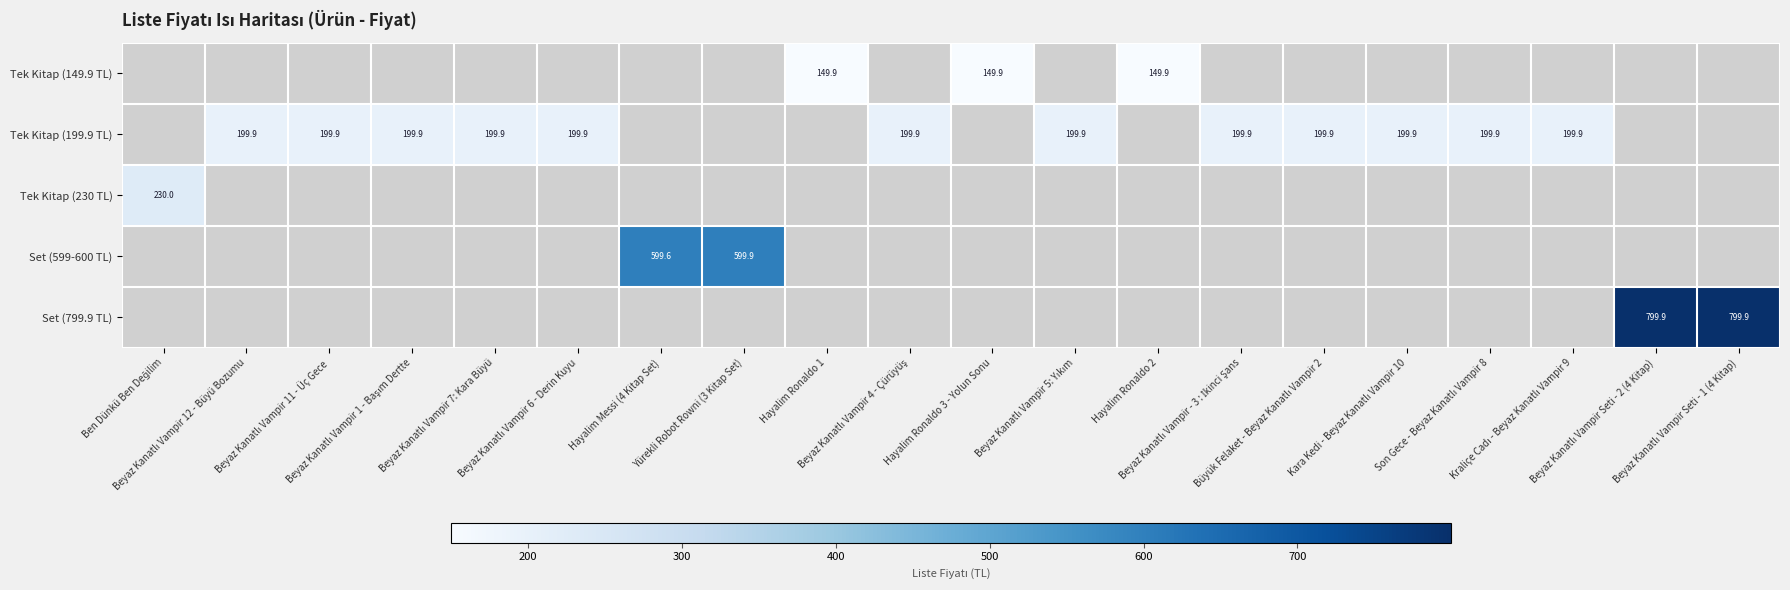

Count the Tek Kitap (199.9 TL) values in the range 199 to 200.

12